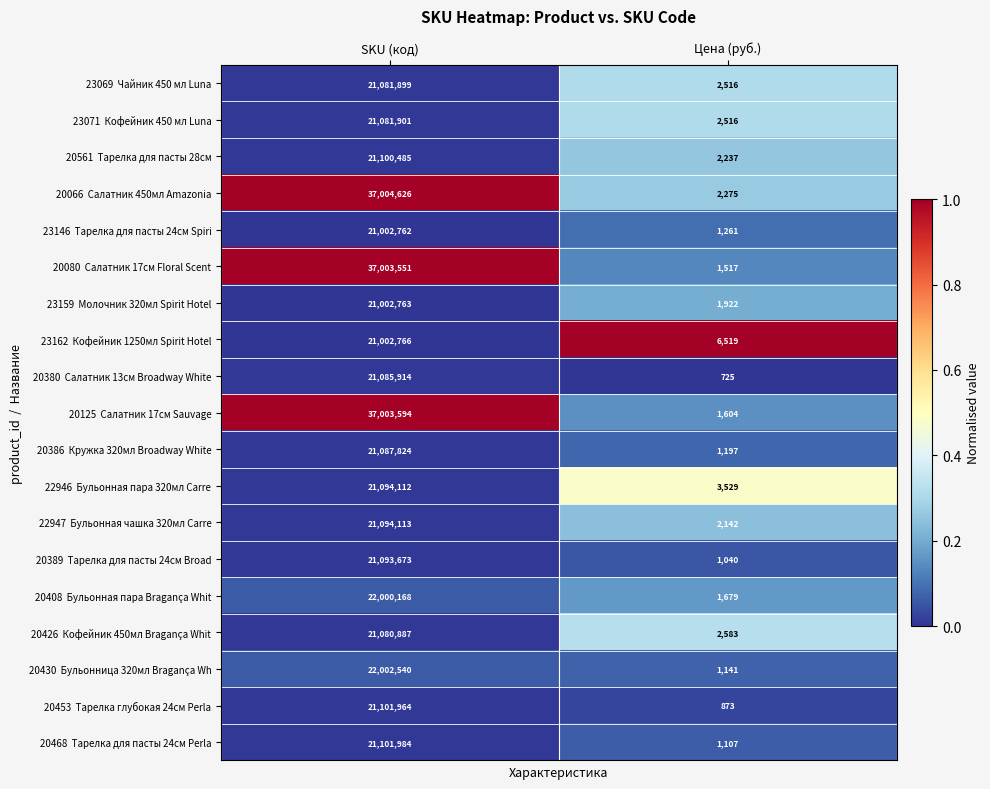

What is the total value across all series at Цена (руб.)?

38383